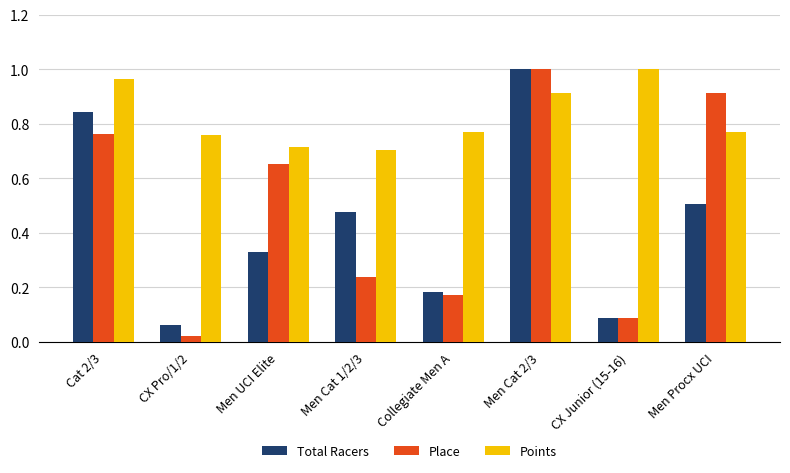

What are all the series names shown in the legend?

Total Racers, Place, Points